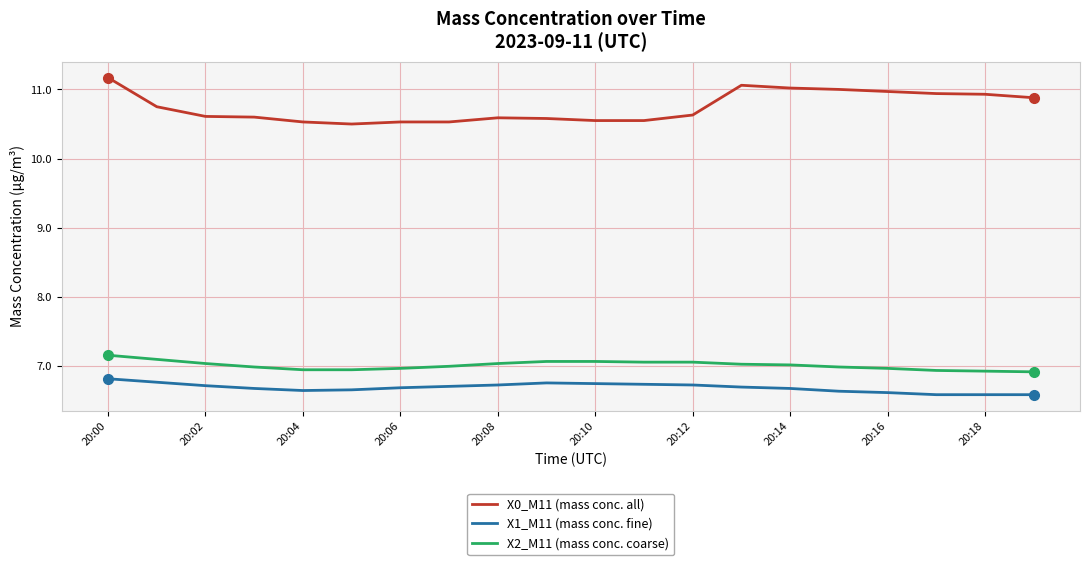

List the series in order of their peak value, highest first.

X0_M11 (mass conc. all), X2_M11 (mass conc. coarse), X1_M11 (mass conc. fine)